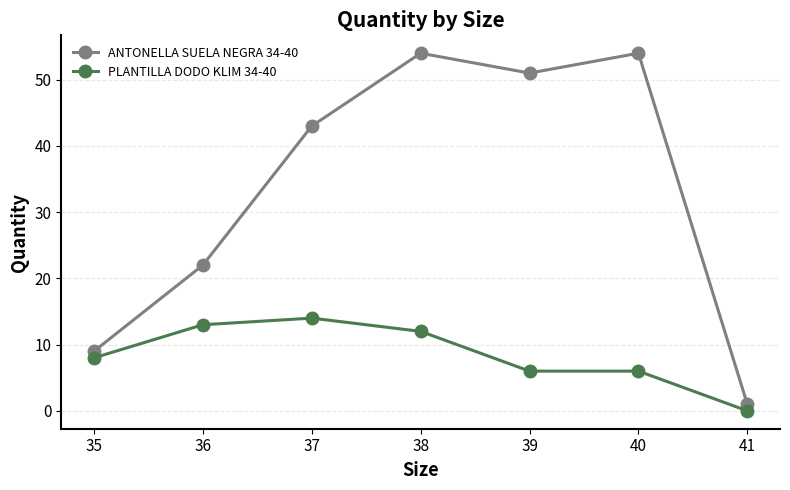

How many lines are shown in the chart?

2